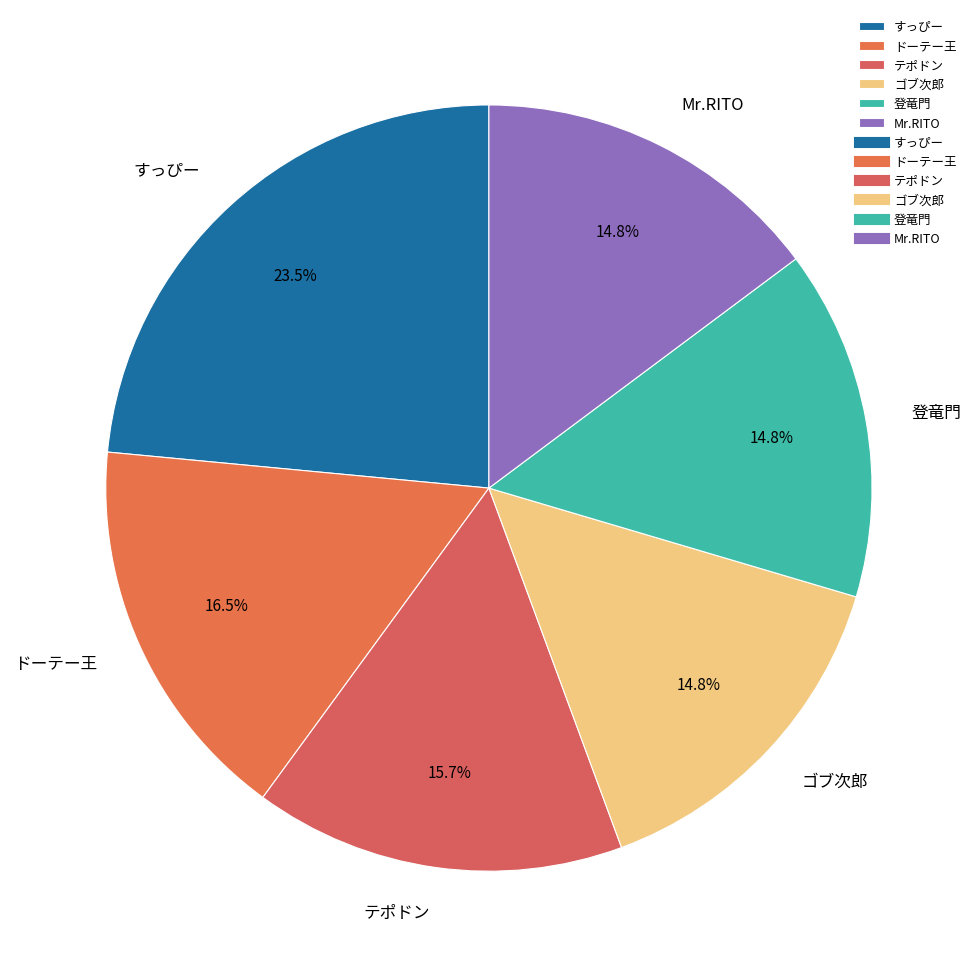

To the nearest percent, what is the average slice percentage?

17%